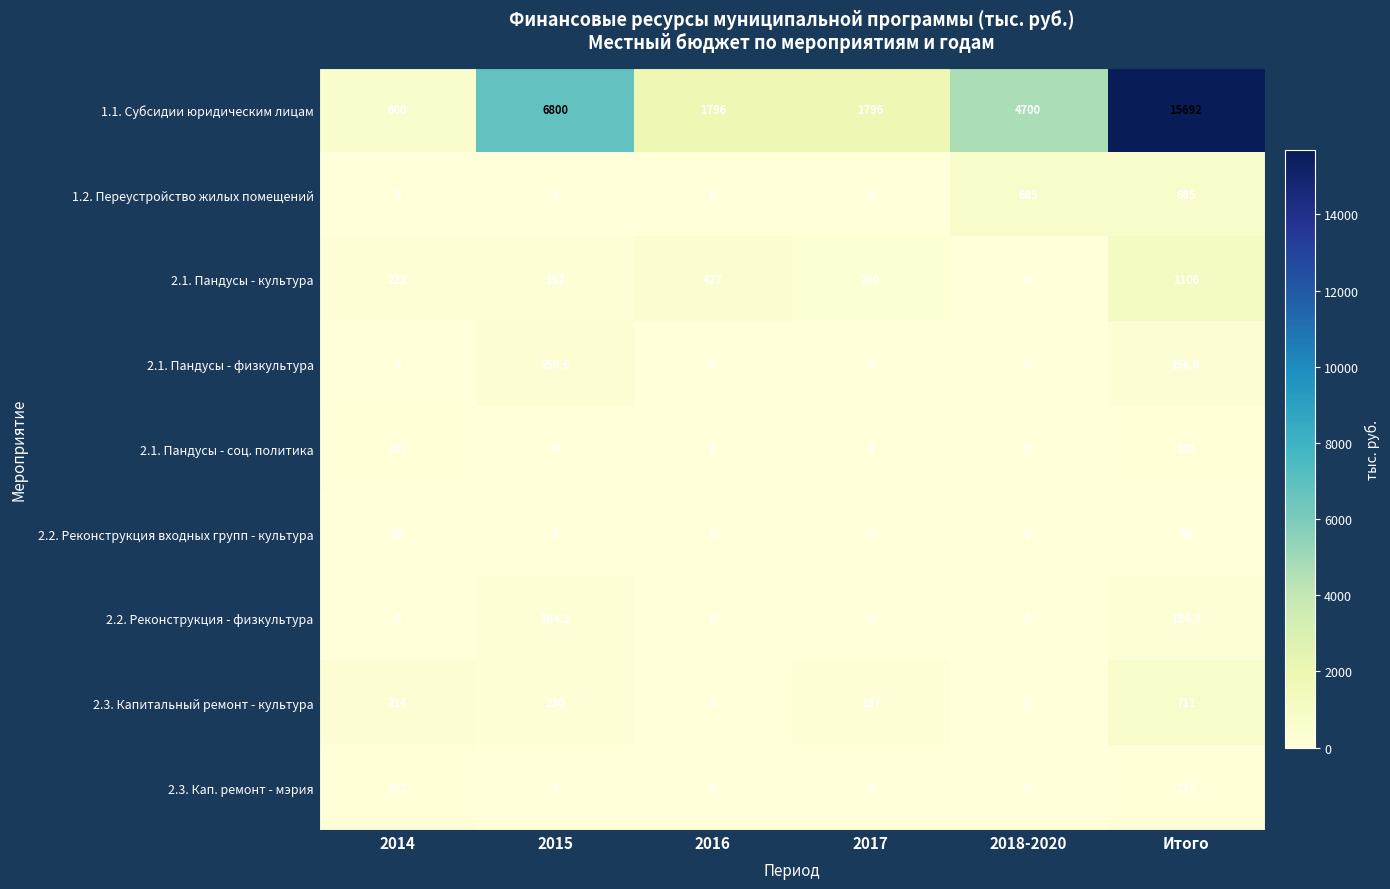

Rank the series by their maximum value, from lowest to highest.

2.2. Реконструкция входных групп - культура, 2.1. Пандусы - соц. политика, 2.3. Кап. ремонт - мэрия, 2.2. Реконструкция - физкультура, 2.1. Пандусы - физкультура, 1.2. Переустройство жилых помещений, 2.3. Капитальный ремонт - культура, 2.1. Пандусы - культура, 1.1. Субсидии юридическим лицам